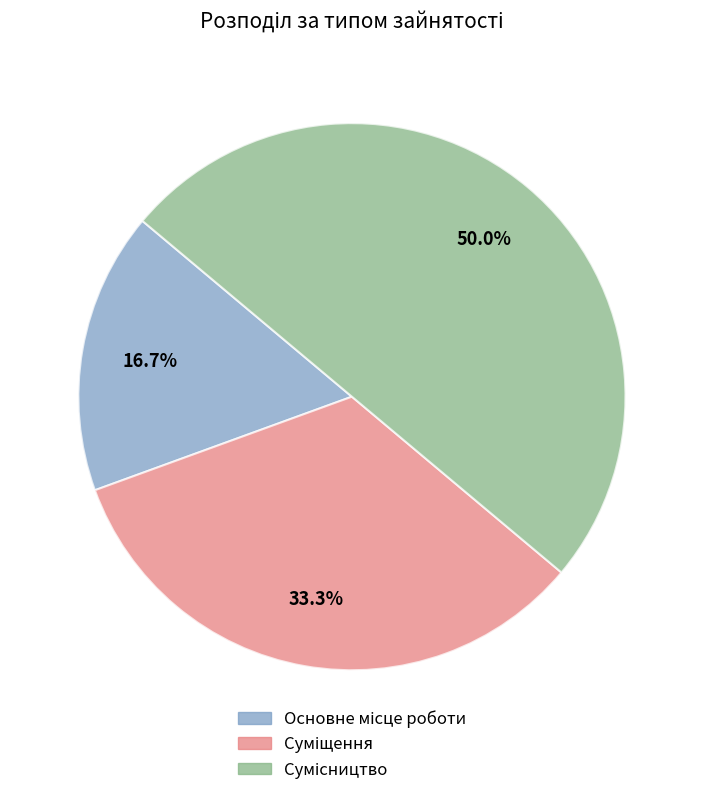

Count the number of slices in the pie.

3